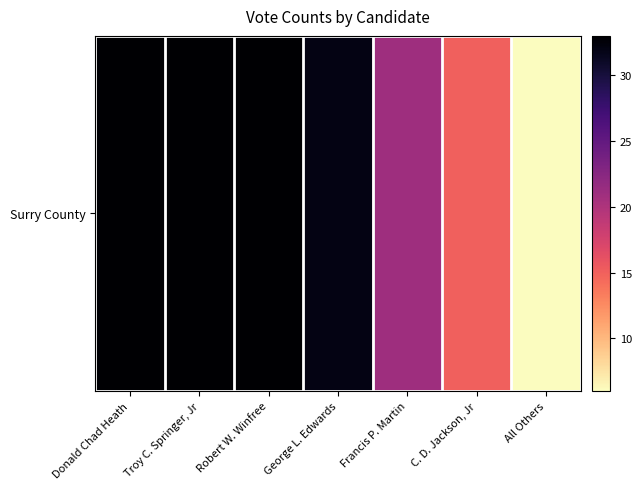

What is the smallest value displayed?

6